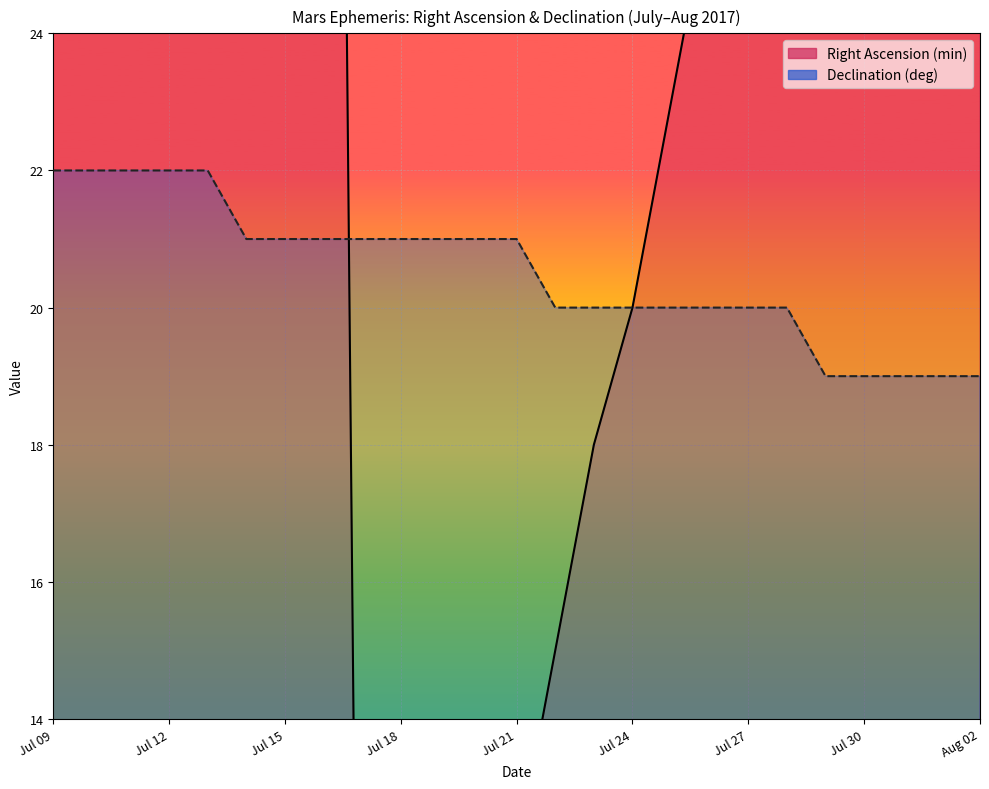

What is the sum of the Declination (deg) values at Jul 13 and Jul 22?

42